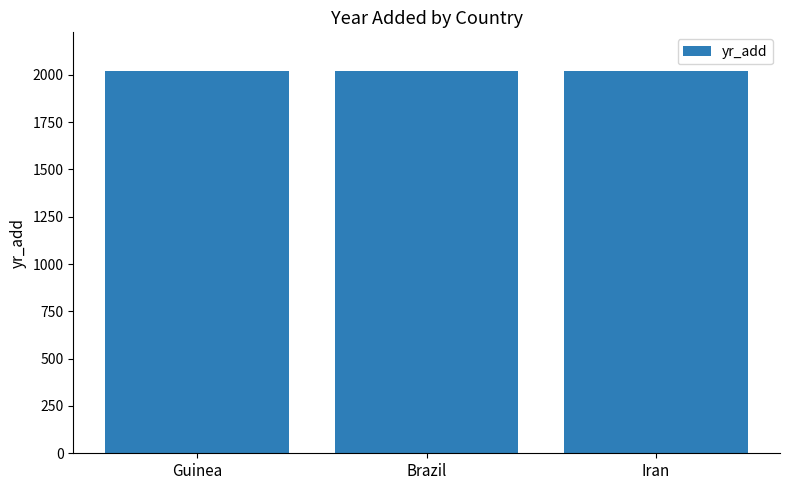

What is the change in value from Guinea to Iran?

-4